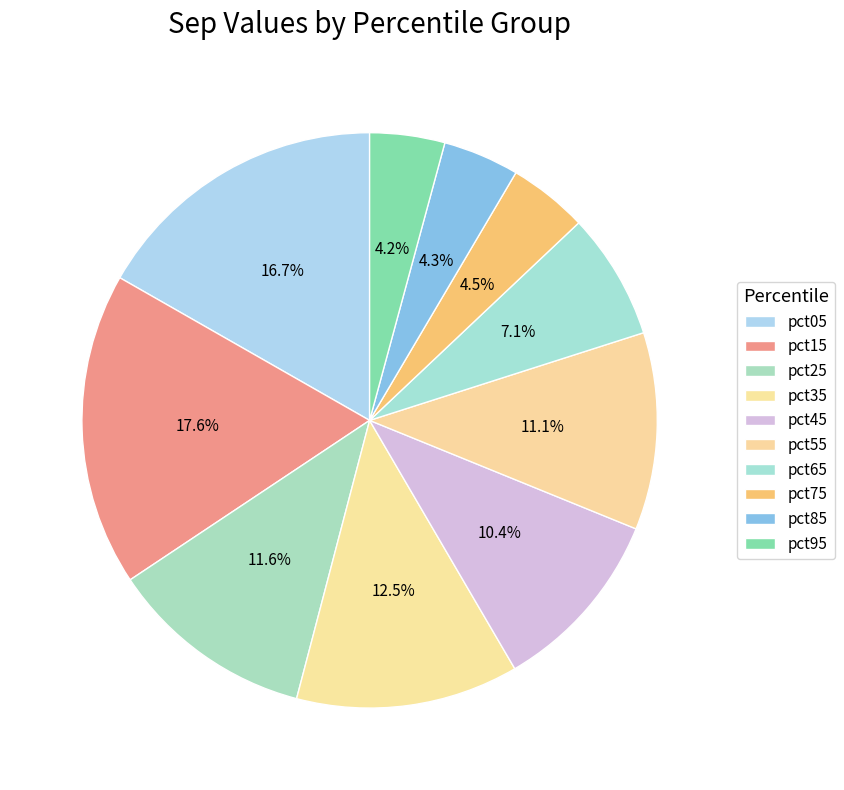

Which category has the biggest portion of the pie?

pct15